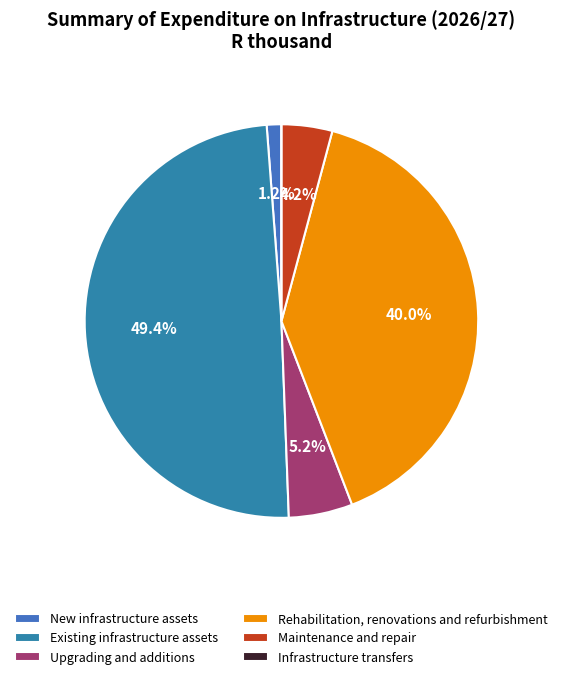

Between Maintenance and repair and Upgrading and additions, which is larger?

Upgrading and additions